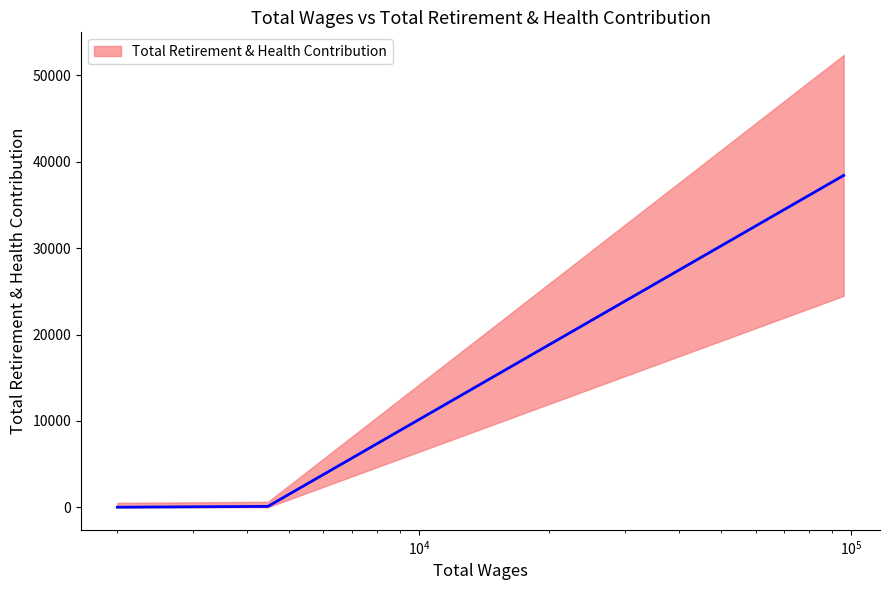

Rank the categories by value from highest to lowest.

95996.0, 4463.0, 2000.0